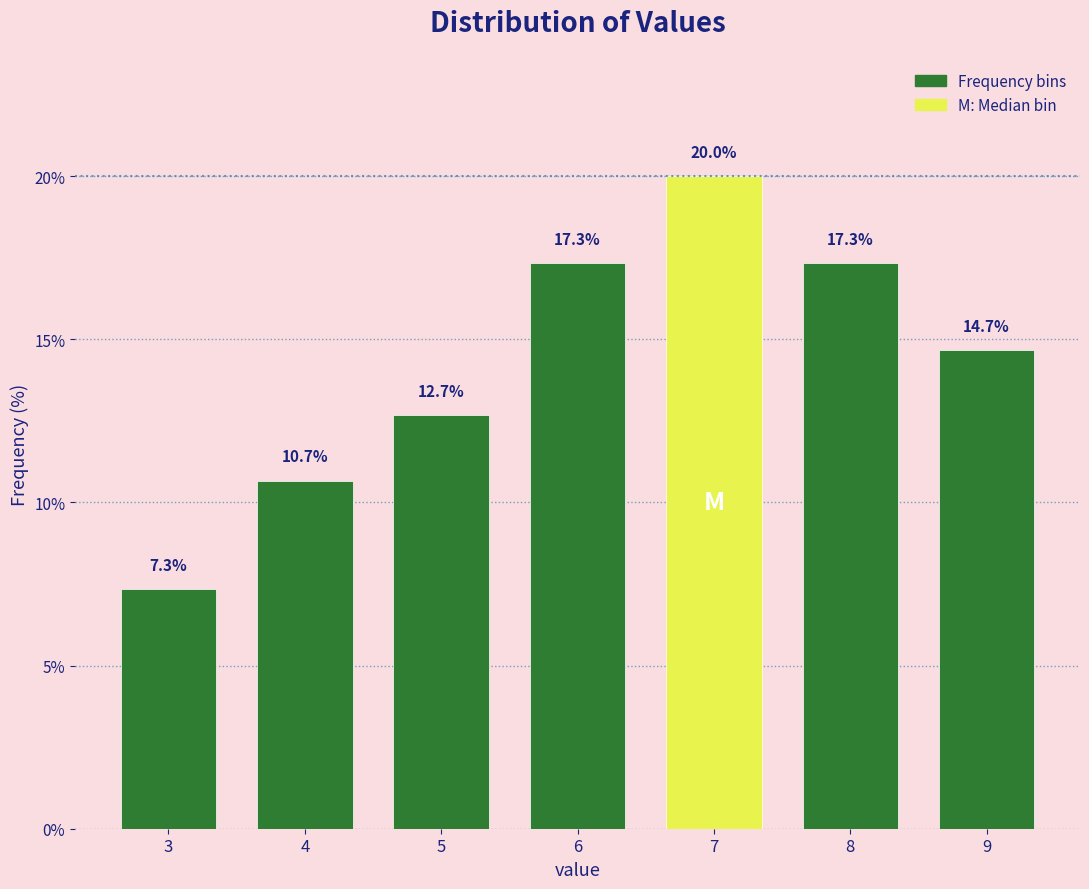

Reading left to right, transcribe all the data shown in this chart.

3=7.3	4=10.7	5=12.7	6=17.3	7=20.0	8=17.3	9=14.7